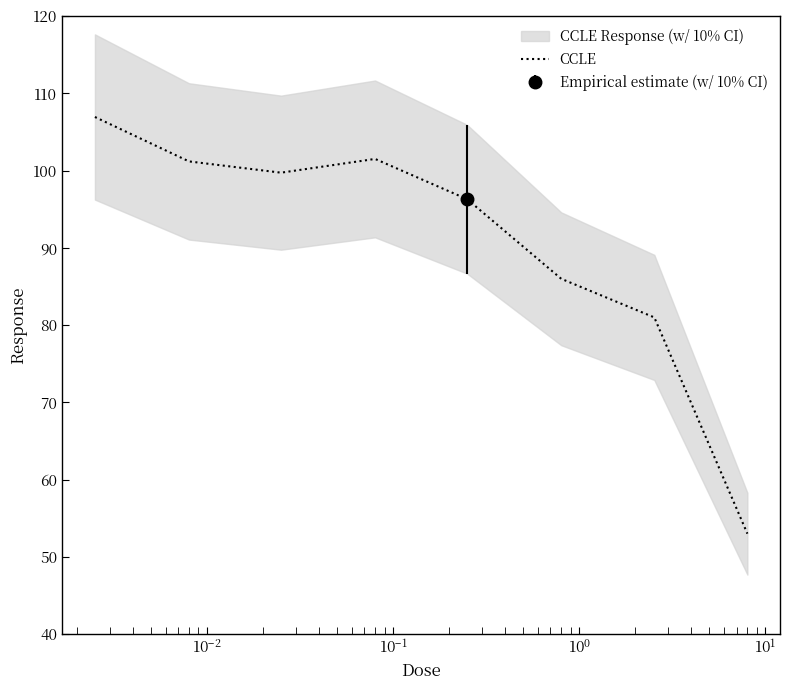

How many points are lower than both their immediate neighbors (excluding endpoints)?

1